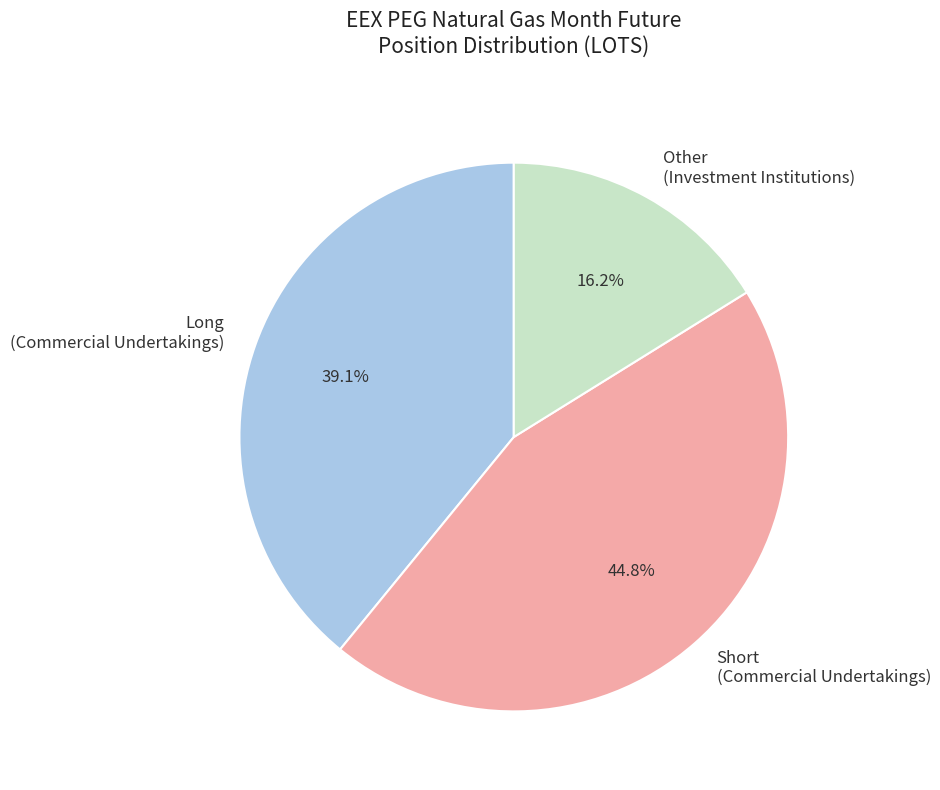

Approximately how many times larger is the value at Long (Commercial Undertakings) compared to Other (Investment Institutions)?

2.4